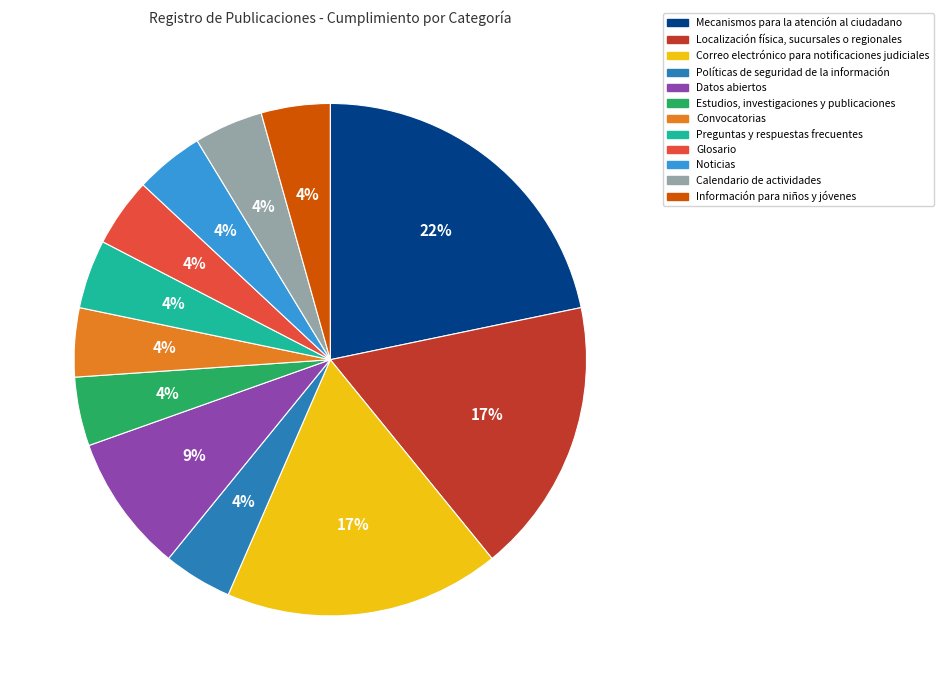

Does any single category account for the majority?

No